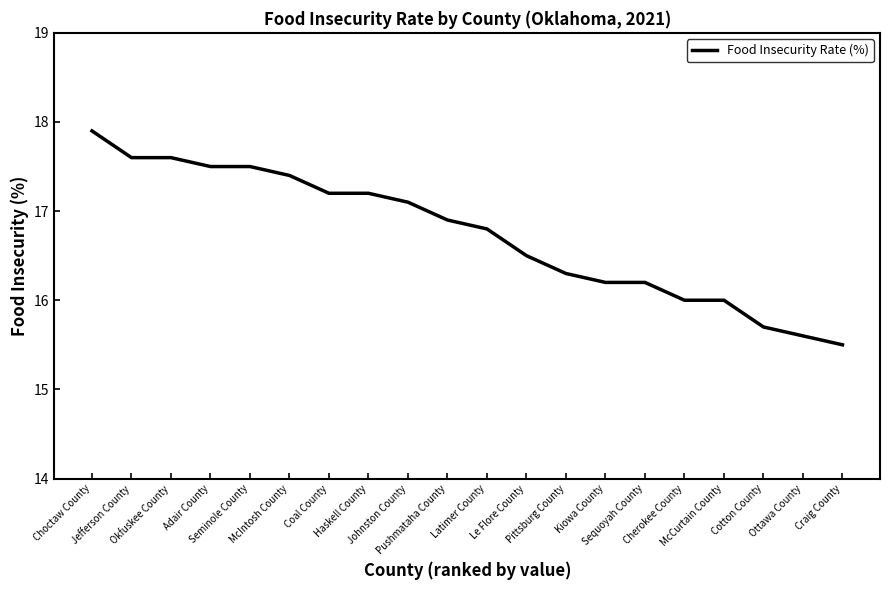

What is the difference between the maximum and minimum values?

2.4